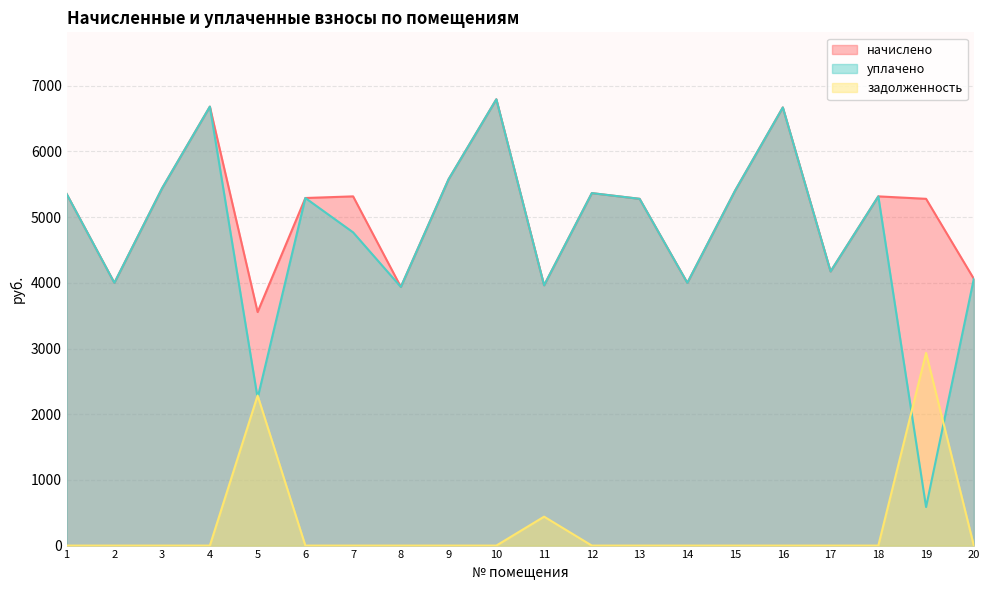

True or false: начислено and уплачено cross at least once.

False